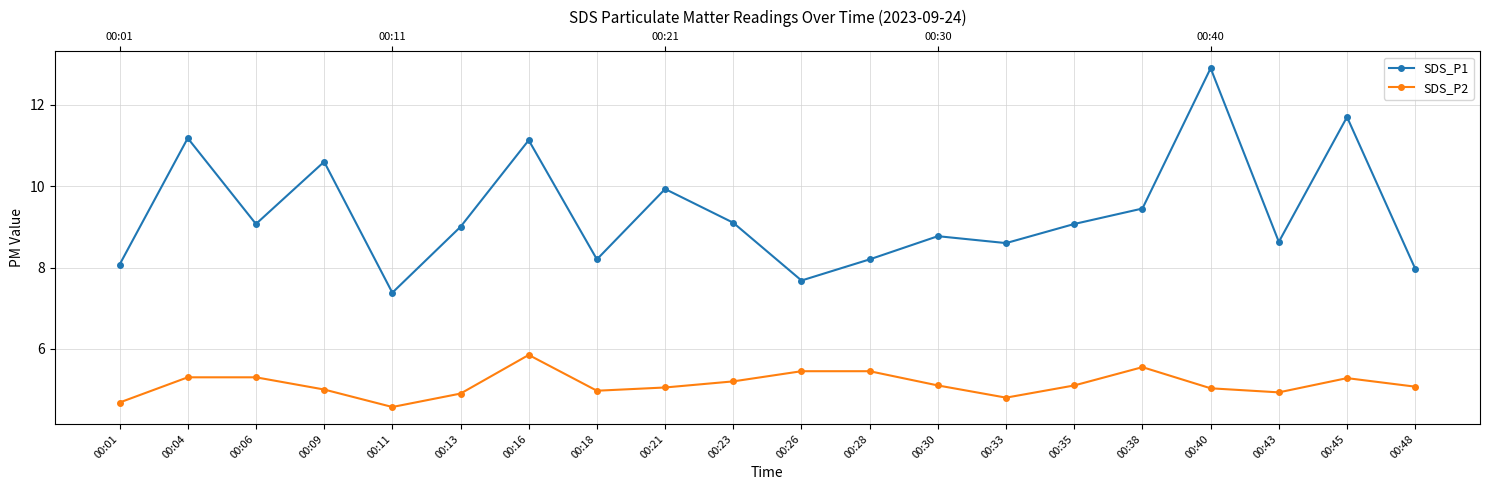

Which series has the largest total across all categories?

SDS_P1